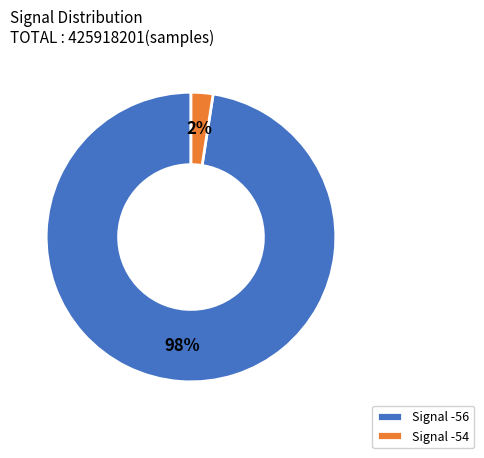

Do Signal -56 and Signal -54 together represent more than half of the pie?

Yes